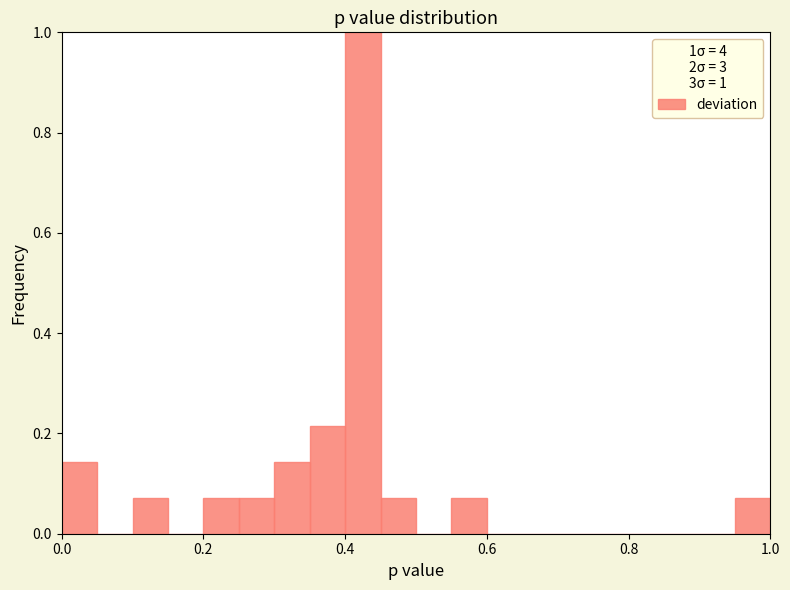

Read against the x-axis, roughly where is the centre of the tallest bar?

0.42